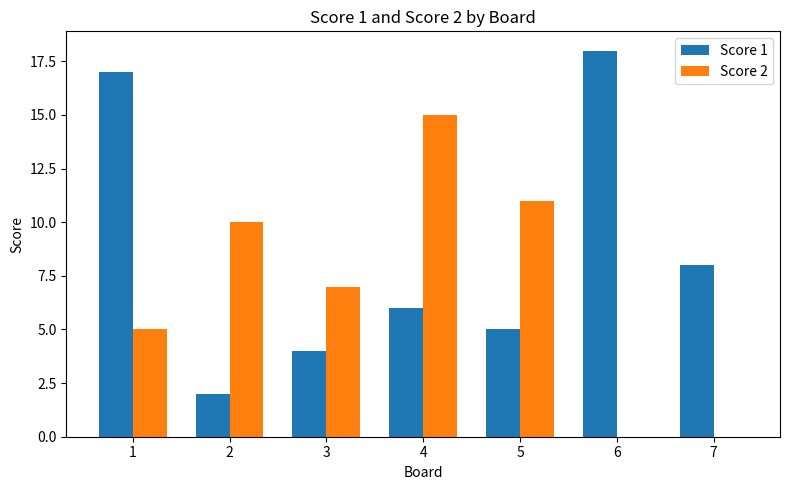

Are the bars grouped side by side (vs. stacked)?

Yes